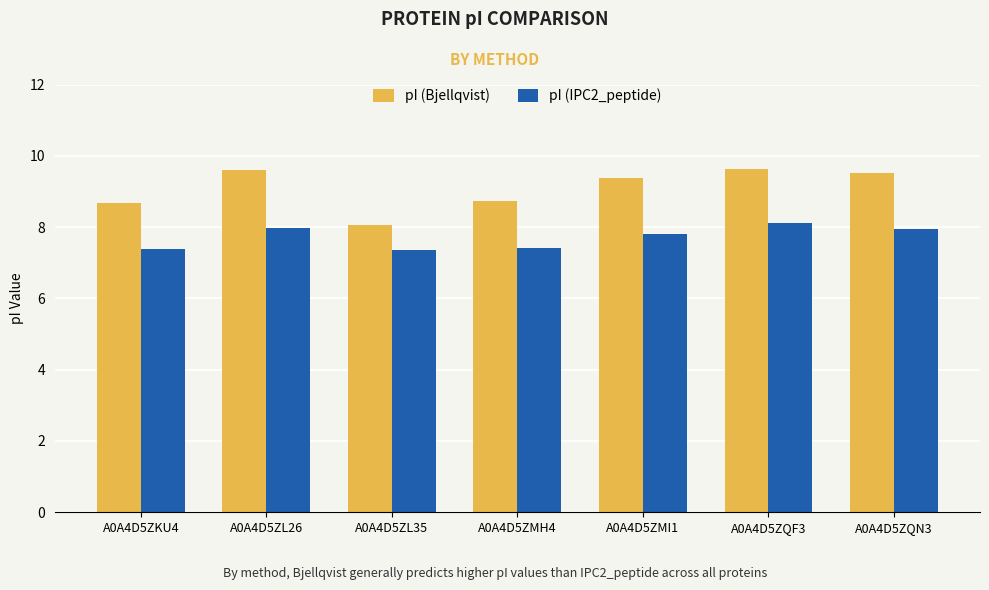

Which series has the widest spread of values?

pI (Bjellqvist)